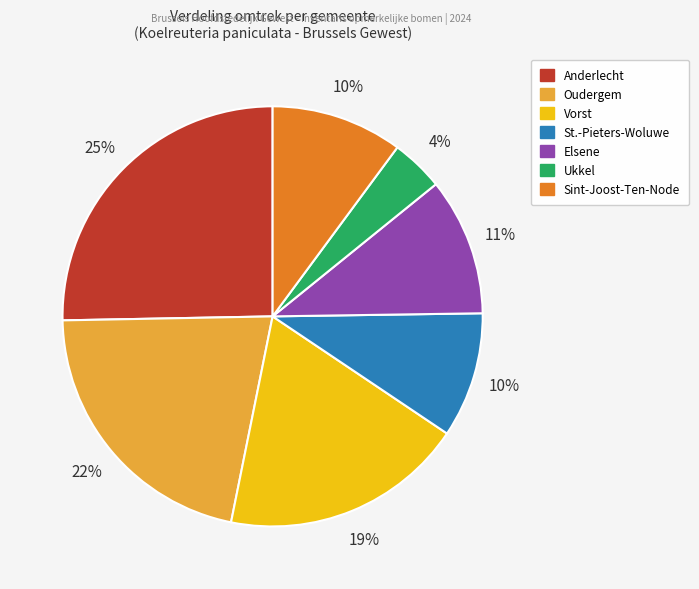

Does any single category account for the majority?

No